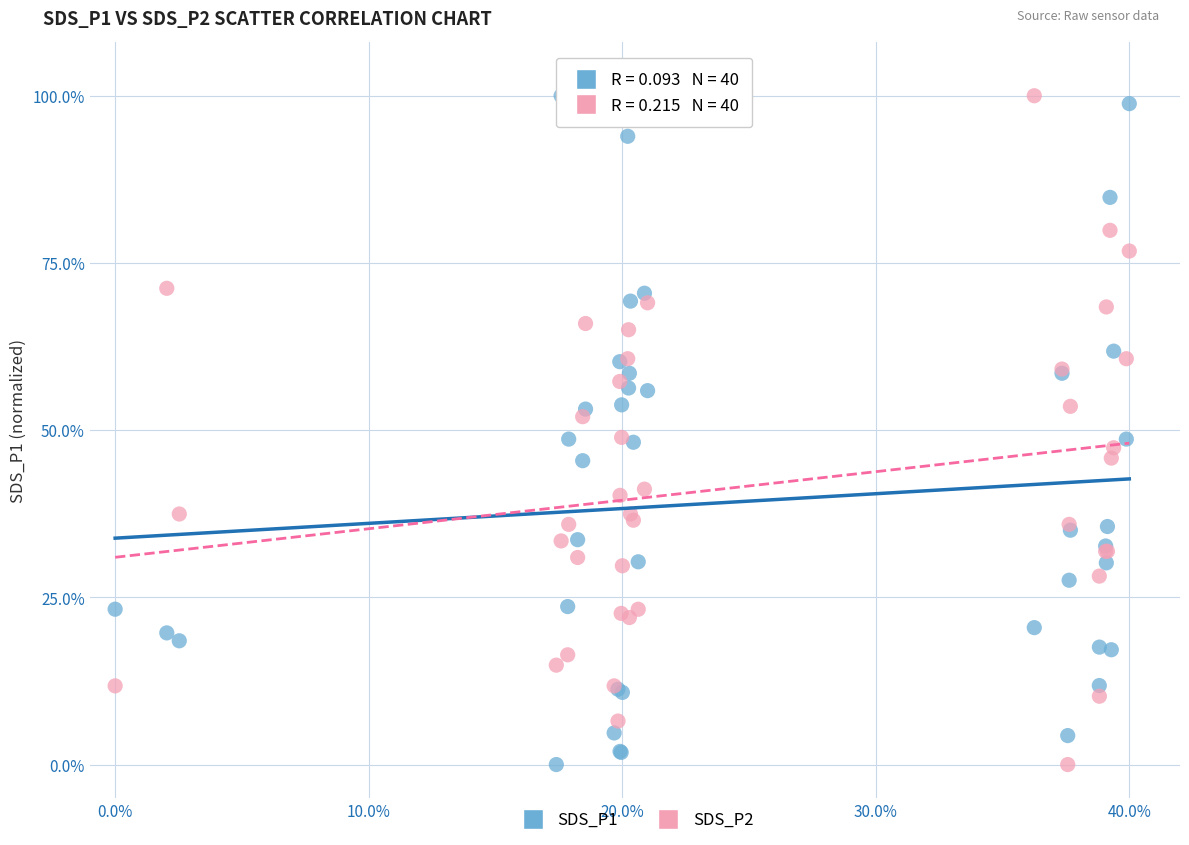

What is the X range (max minus min) for the scatter plot?

0.4